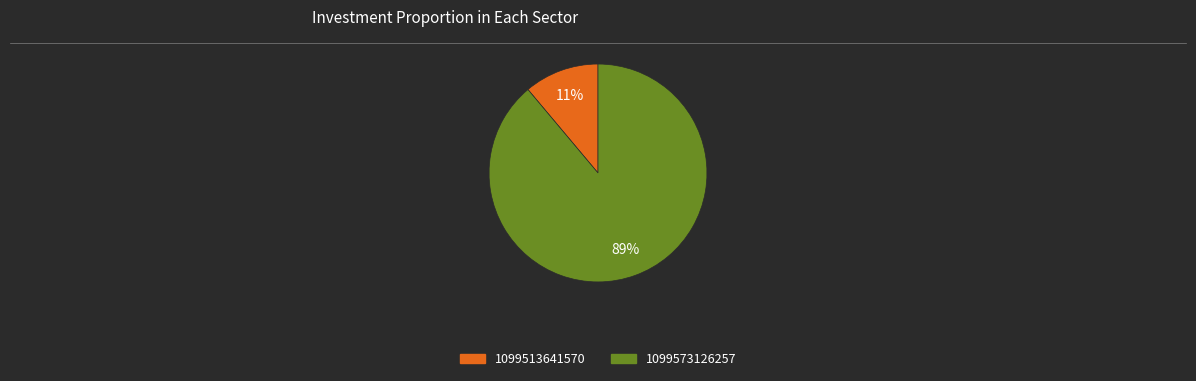

Does 1099573126257 account for over 50% of the chart?

Yes